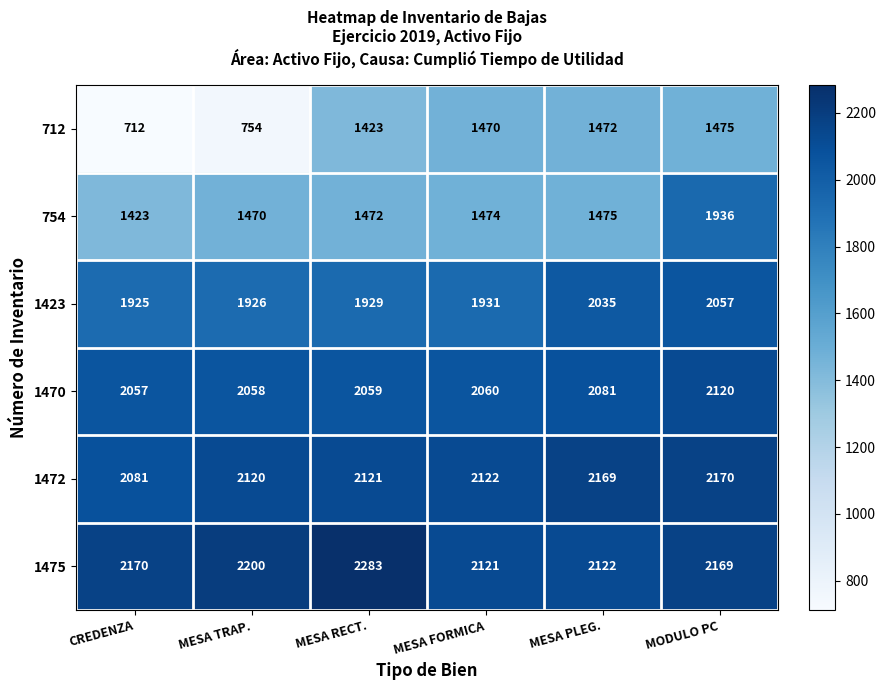

Between MESA TRAP. and MESA FORMICA, which series saw the biggest shift?

712